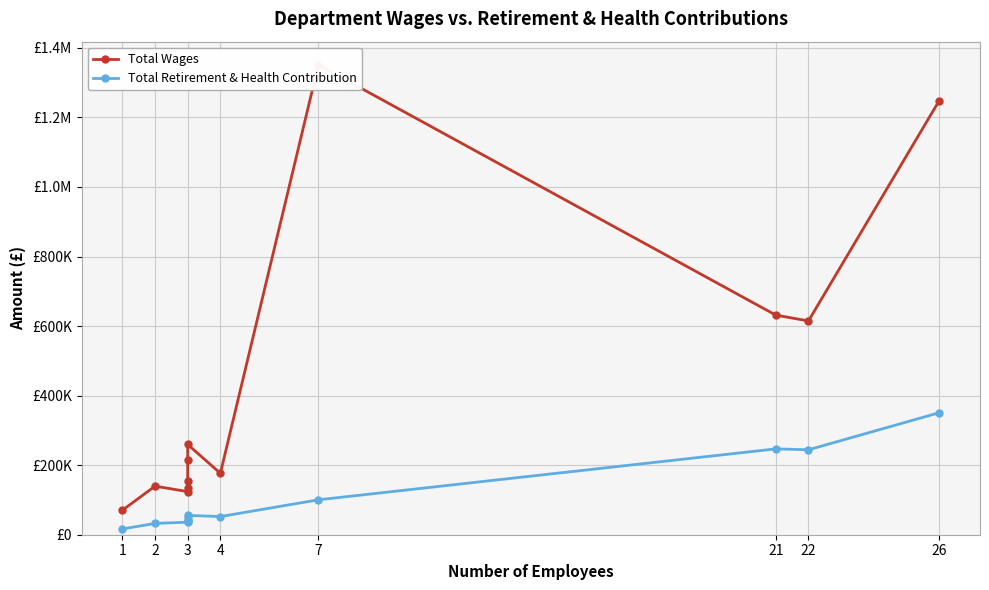

What is the minimum value shown in the chart?

16554